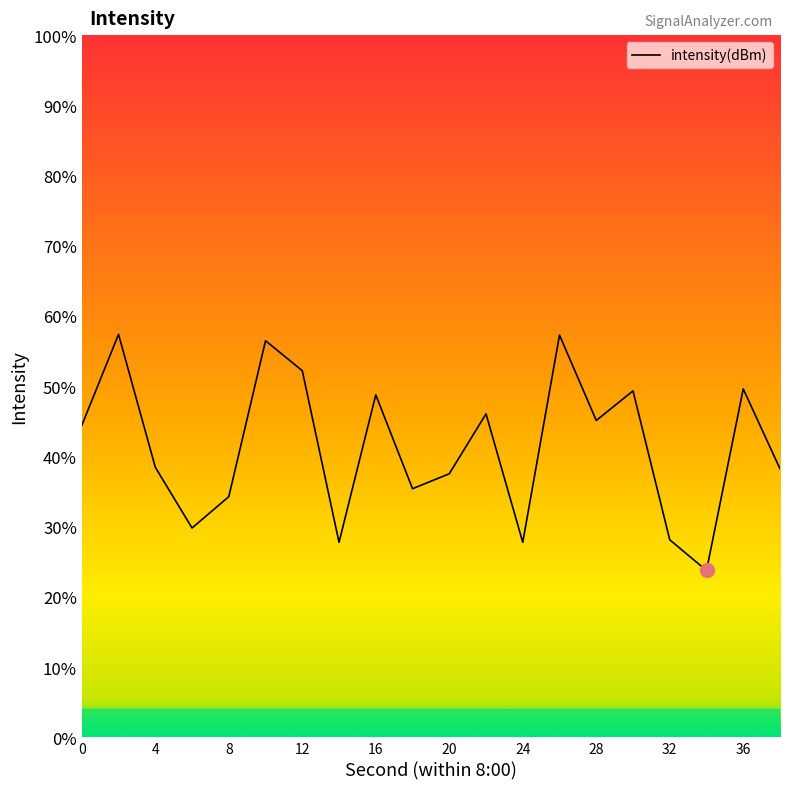

Which category has the lowest value across all series?

34